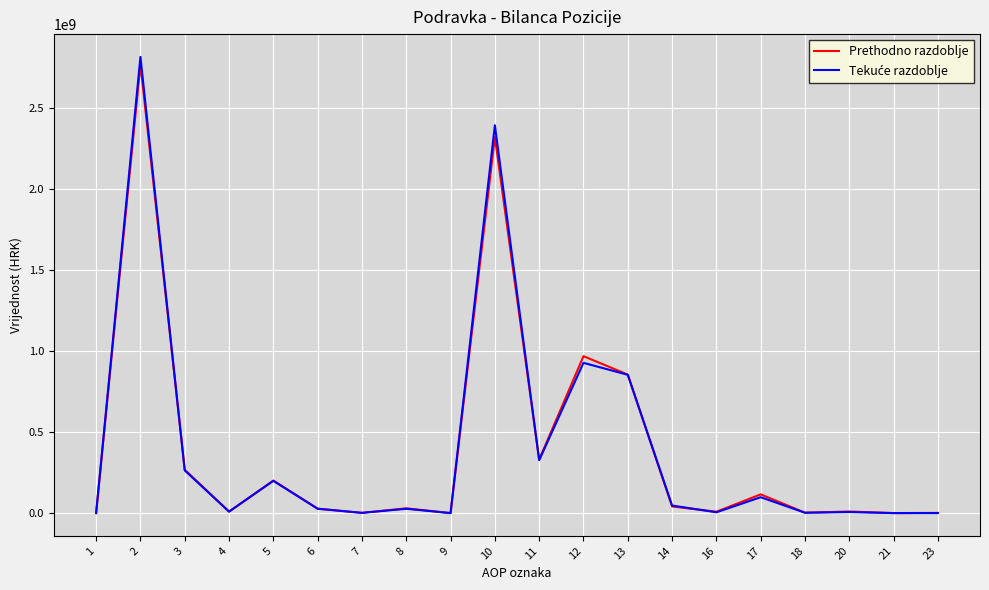

What is the spread (max minus min) of values at 10?

72513565.5